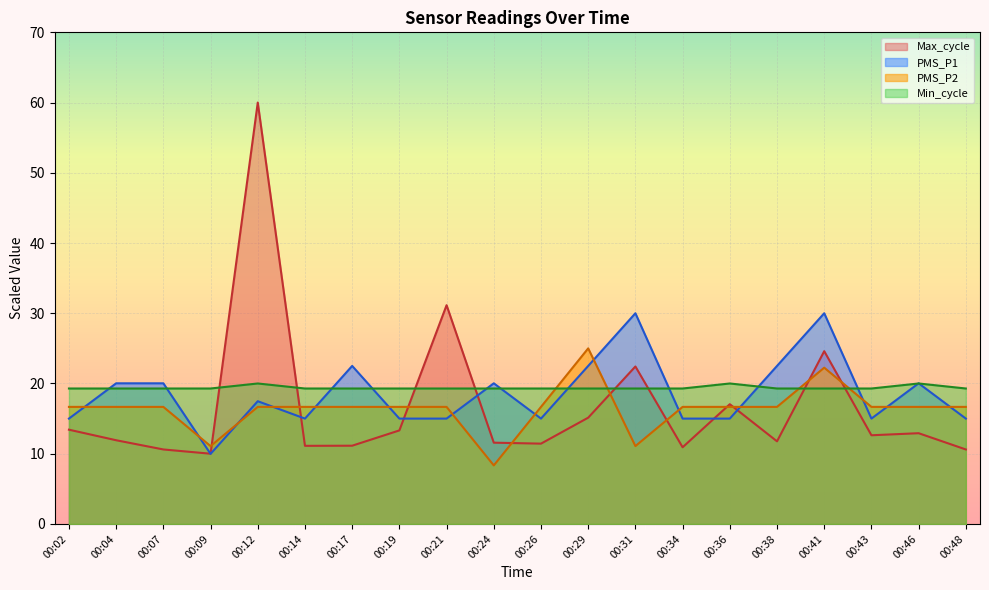

Which series has the largest total across all categories?

Min_cycle